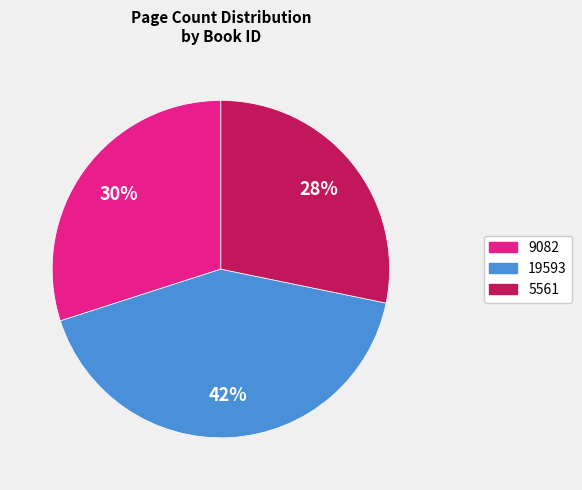

How many slices are in this pie chart?

3